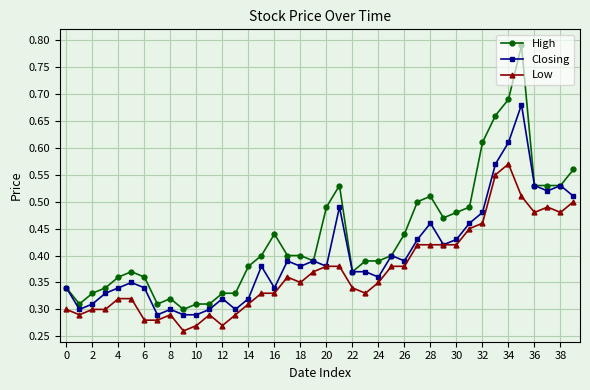

Rank the series by their average value, from highest to lowest.

High, Closing, Low